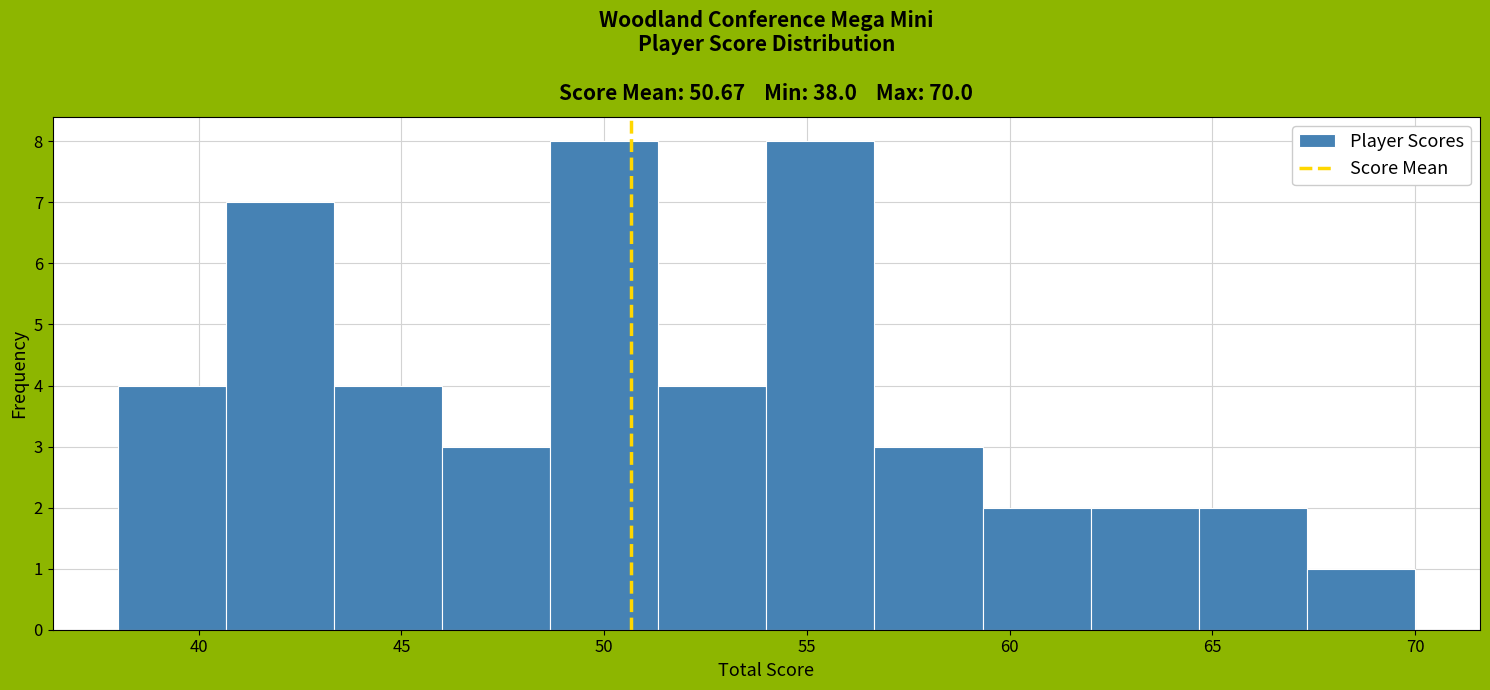

Reading left to right, transcribe this chart: for each bar, give the range it covers on the x-axis and its height. Neither the bar edges nor the heights are printed on the chart, so give them approximately, as read against the axes.

38.0 to 40.5: 4
40.5 to 43.5: 7
43.5 to 46.0: 4
46.0 to 48.5: 3
48.5 to 51.5: 8
51.5 to 54.0: 4
54.0 to 56.5: 8
56.5 to 59.5: 3
59.5 to 62.0: 2
62.0 to 64.5: 2
64.5 to 67.5: 2
67.5 to 70.0: 1